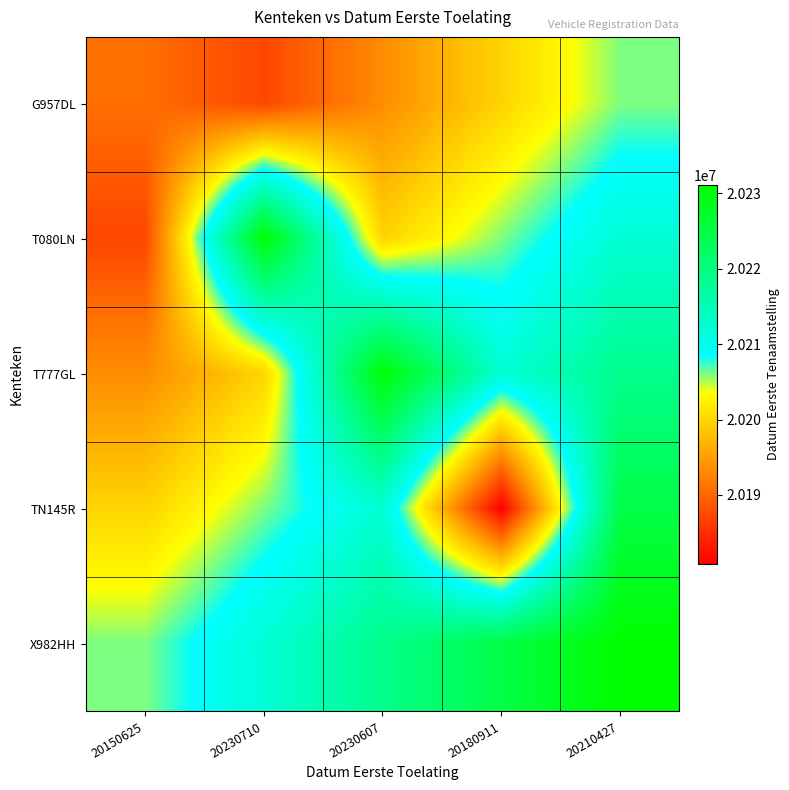

Between 20150625 and 20230607, which is larger?

20230607